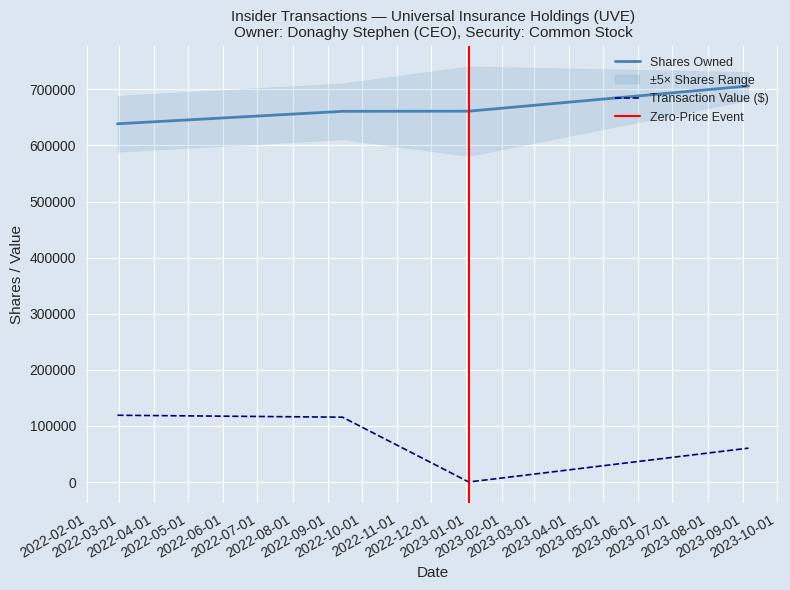

What is the lowest value of the Shares Owned series?

638653